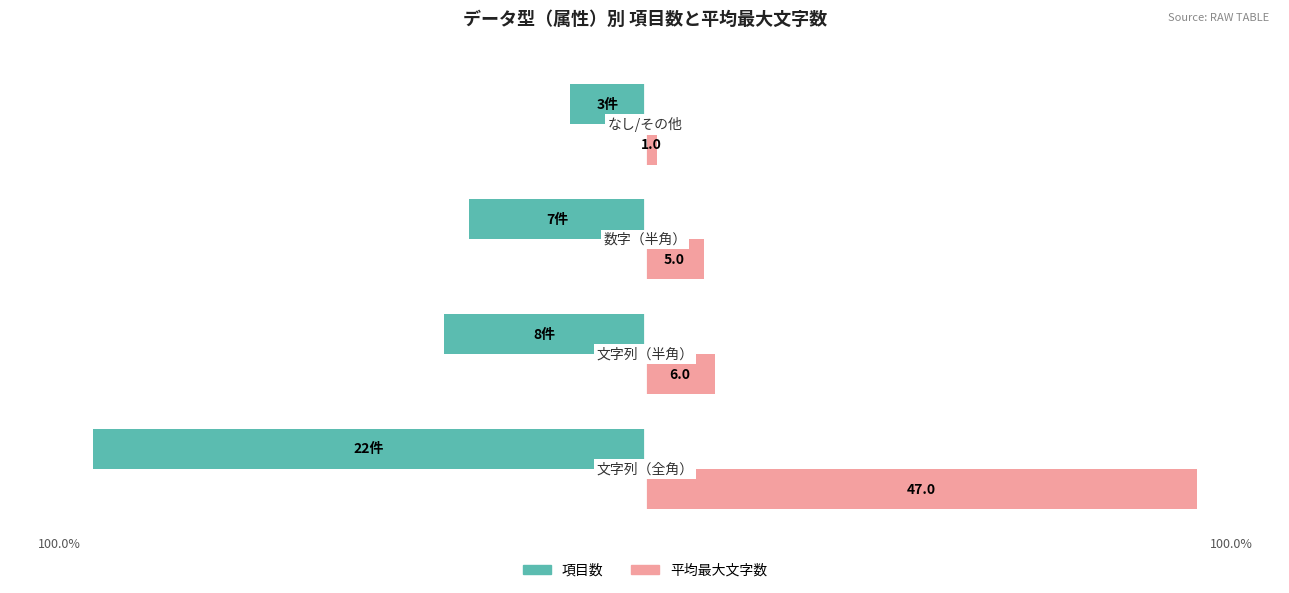

What are all the series names shown in the legend?

項目数, 平均最大文字数